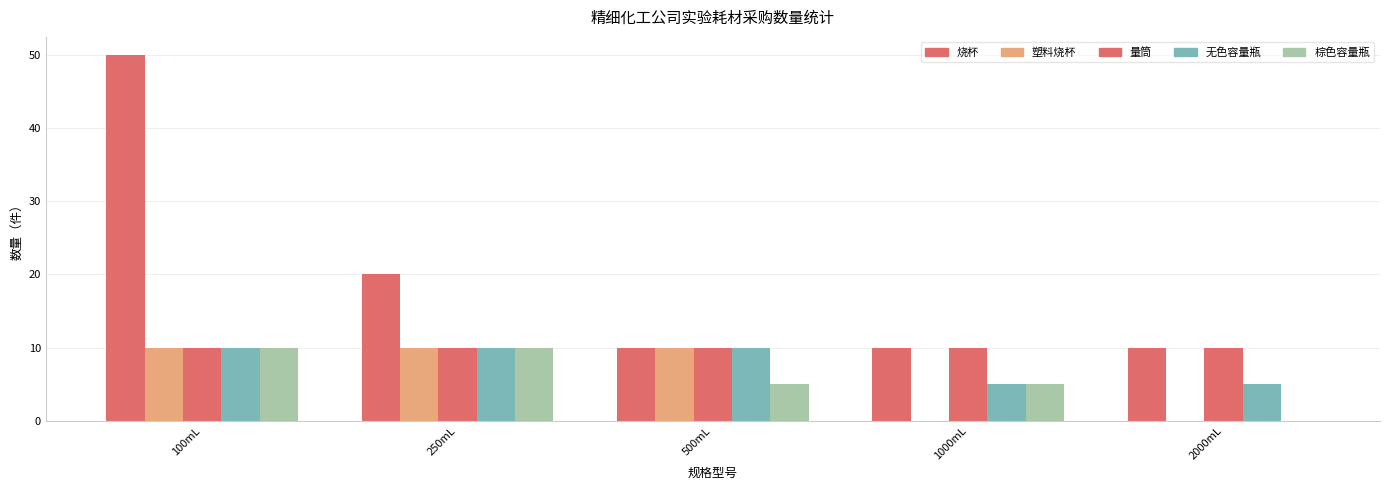

Which category has the highest value across all series?

100mL